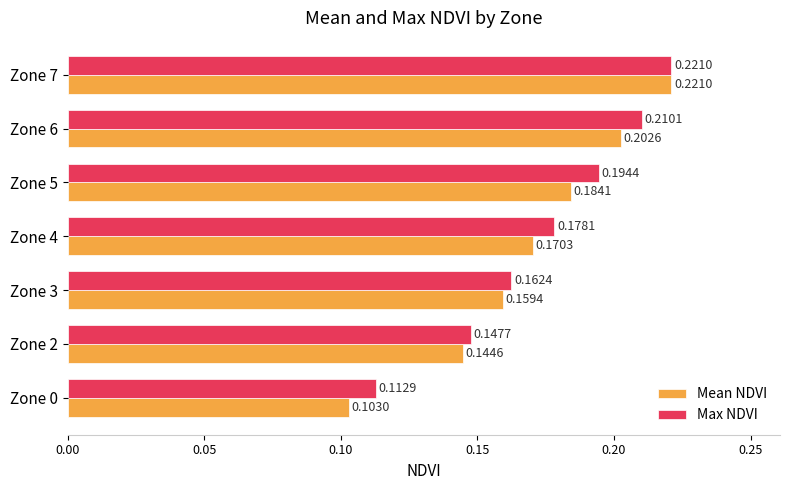

Is the value of Max NDVI at Zone 3 greater than the value of Mean NDVI at Zone 7?

No